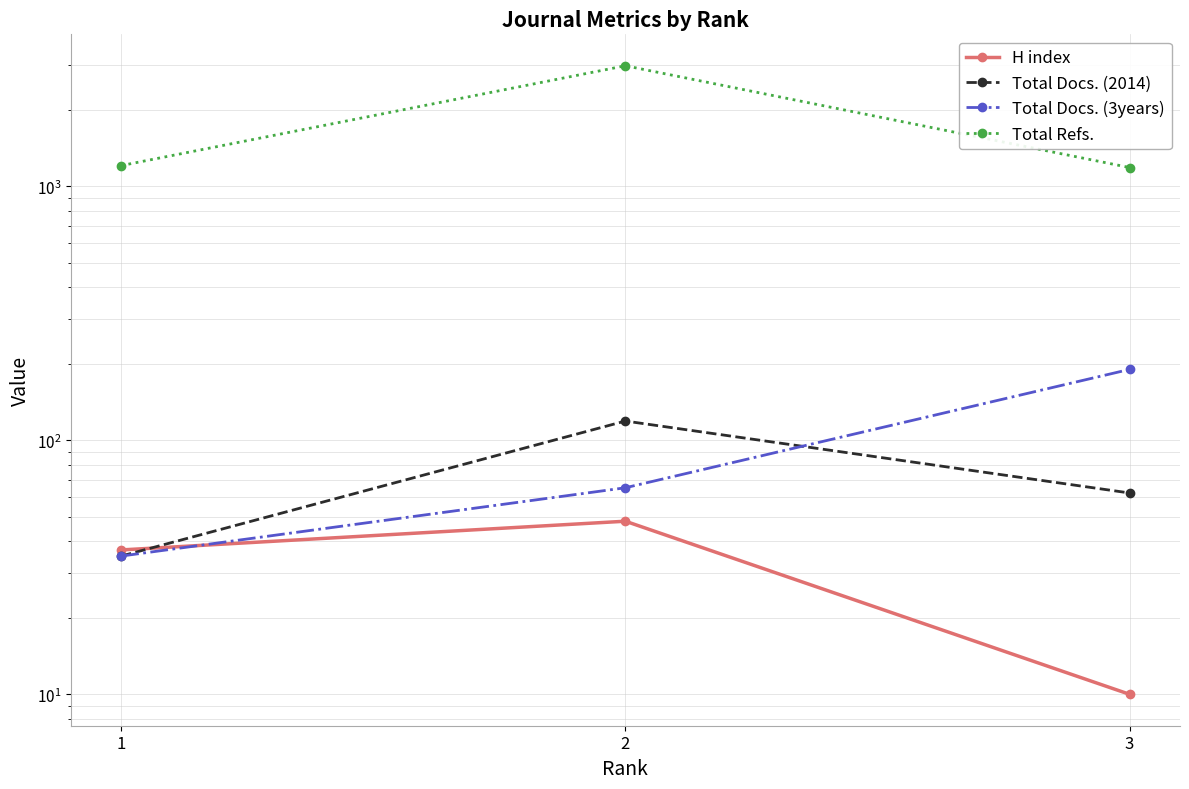

Where does the Total Docs. (2014) series first go above 62?

2